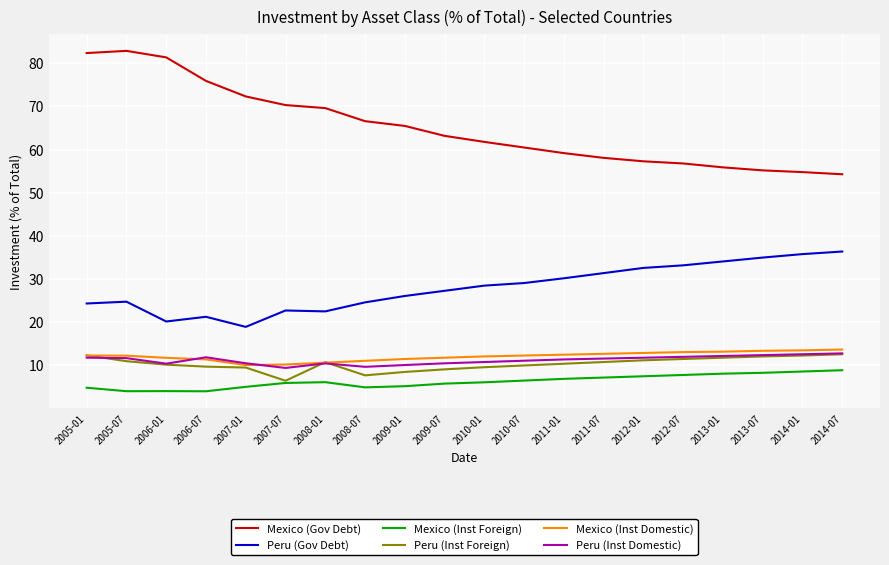

What is the total value across all series at 2005-01?

148.0